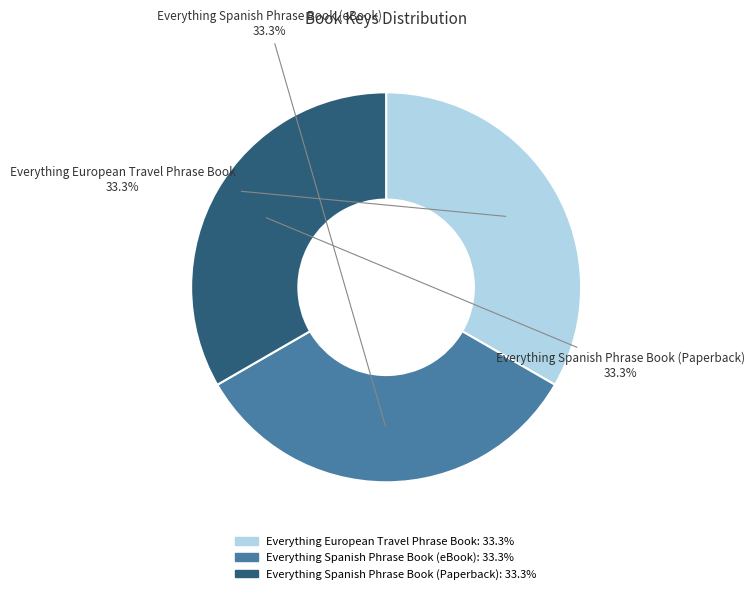

How many slices are in this pie chart?

3